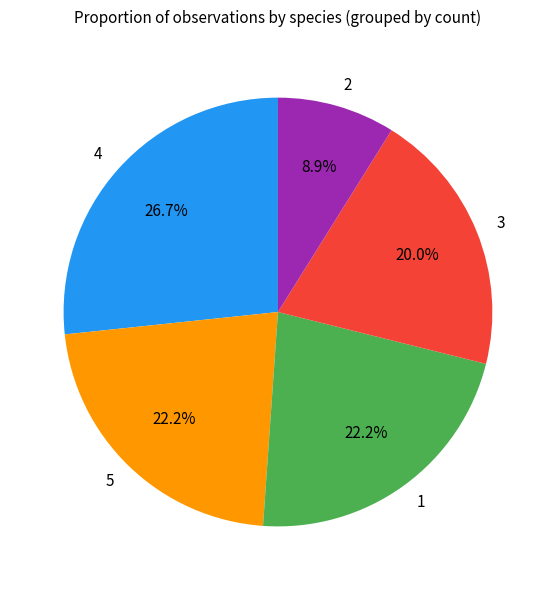

How many segments does this pie chart have?

5